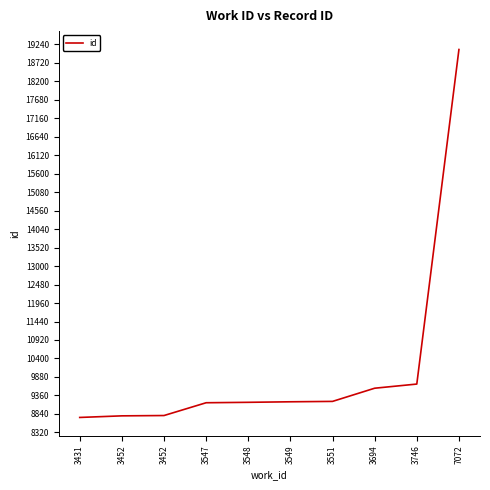

Is this an area chart (filled region under the line)?

No